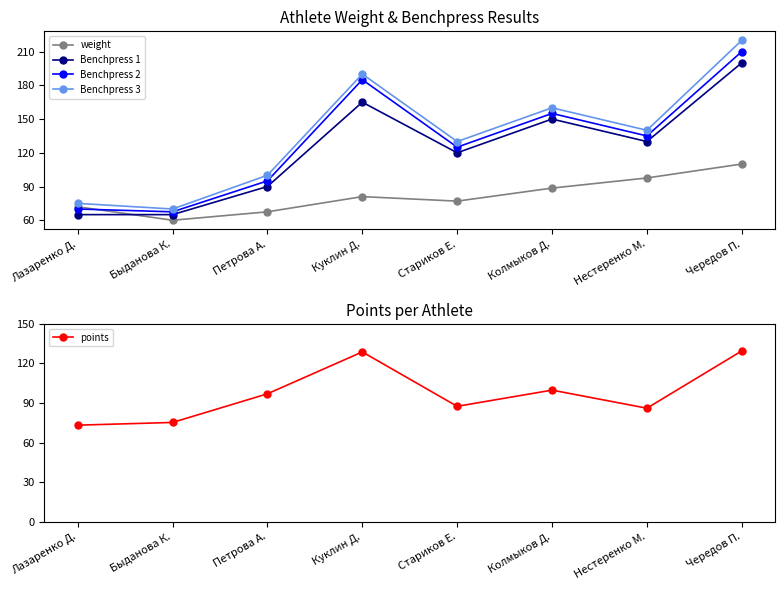

True or false: Benchpress 2 has a value of 67.5 at Быданова К..

True